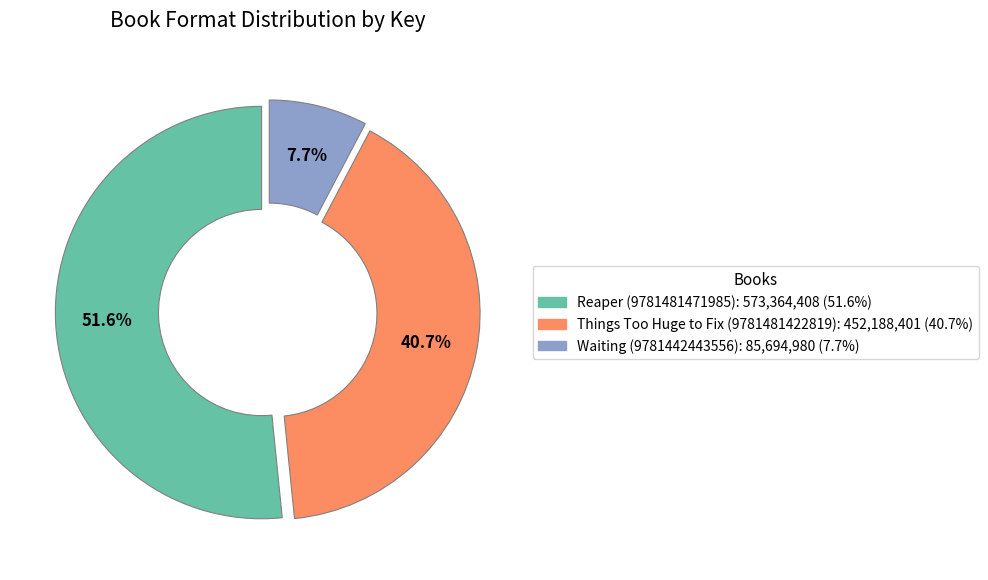

To the nearest percent, what percentage of the pie is Reaper (9781481471985)?

52%